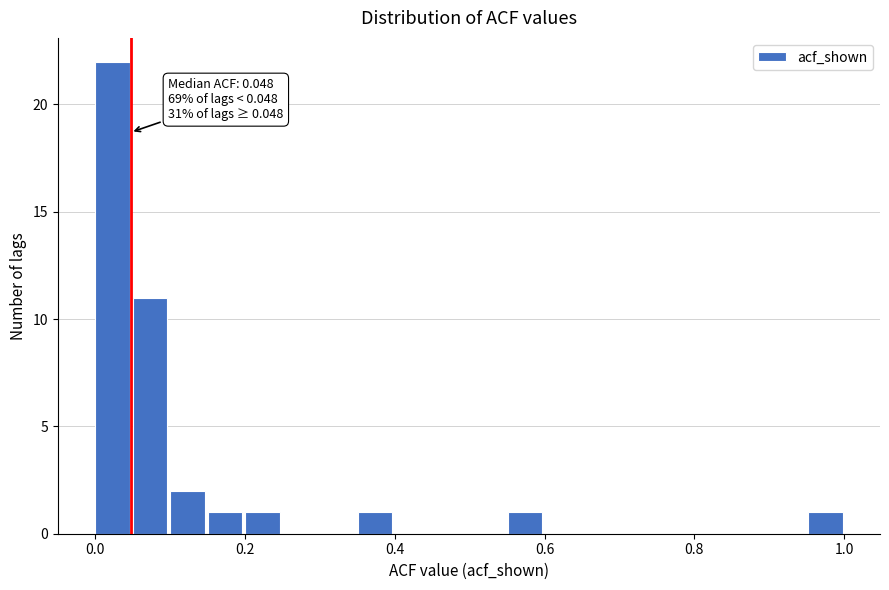

Read against the x-axis, roughly where is the centre of the tallest bar?

0.02